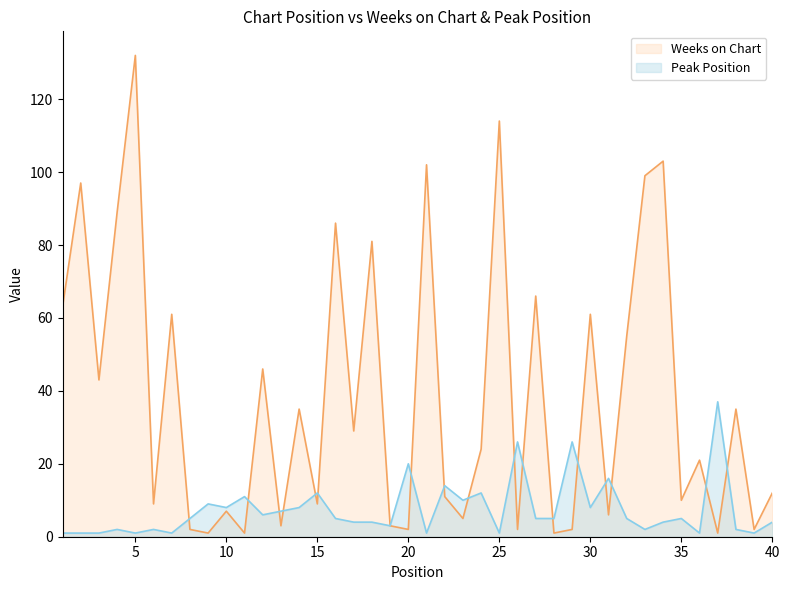

Is the value of Peak Position at 14 greater than the value of Weeks on Chart at 12?

No